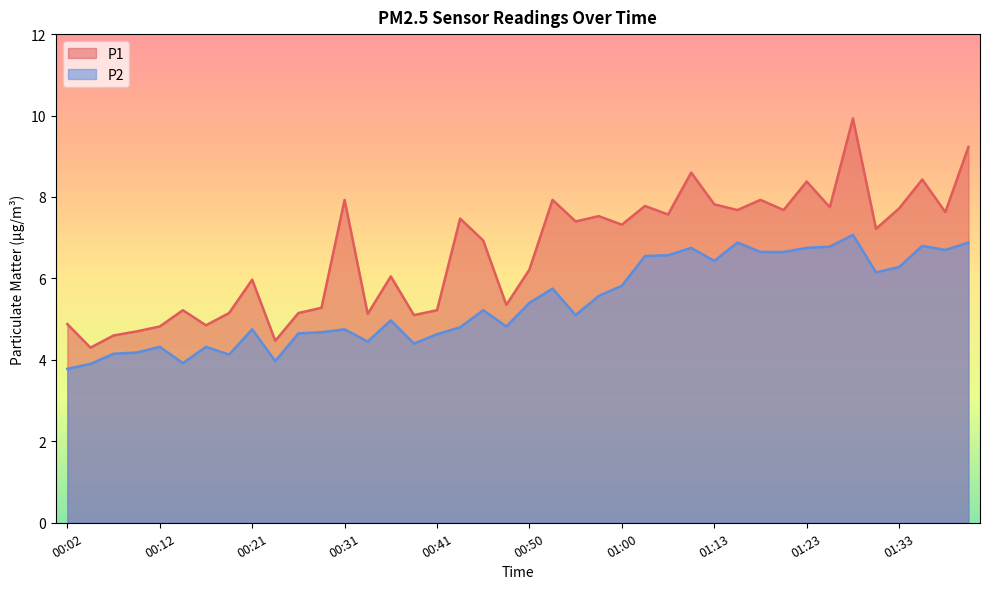

Where is the first local maximum for P2?

00:12